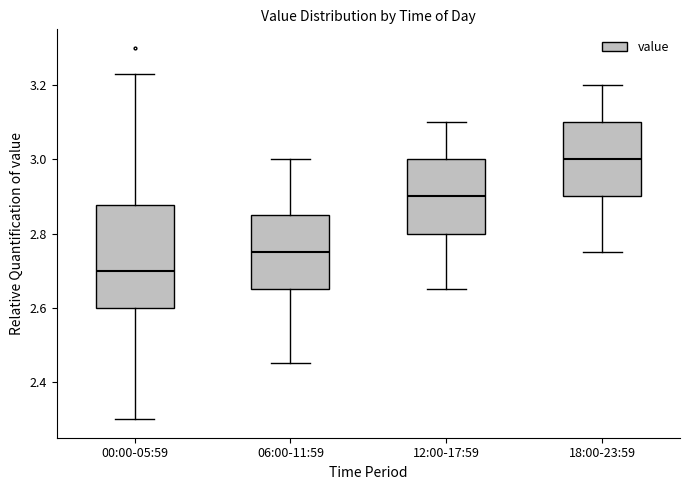

Where does the median line of the box for 18:00-23:59 sit on the y-axis? The values are not printed on the chart, so give them approximately, as read against the axis.

3.00